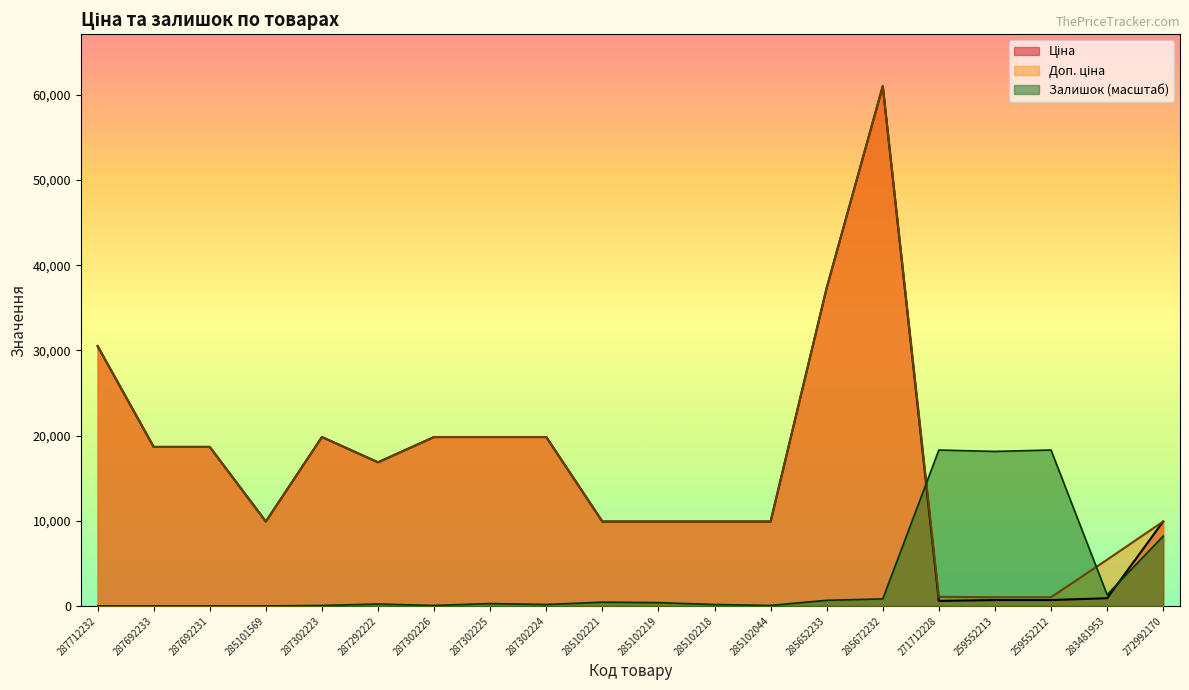

What is the label of the 11th point from the left?

285102219